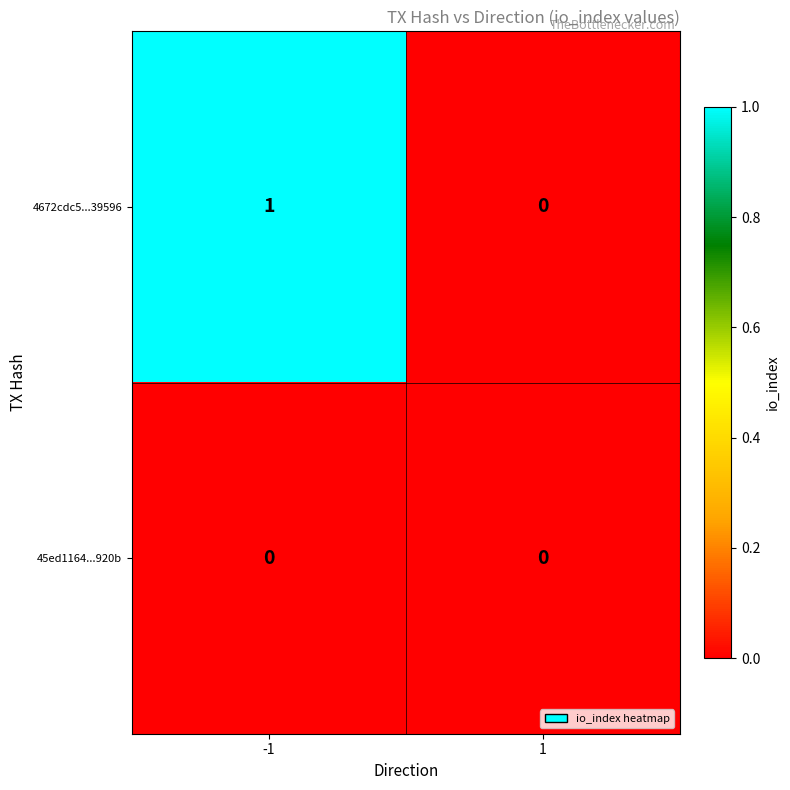

The value of 4672cdc5...39596 at -1 is 1. True or false?

True